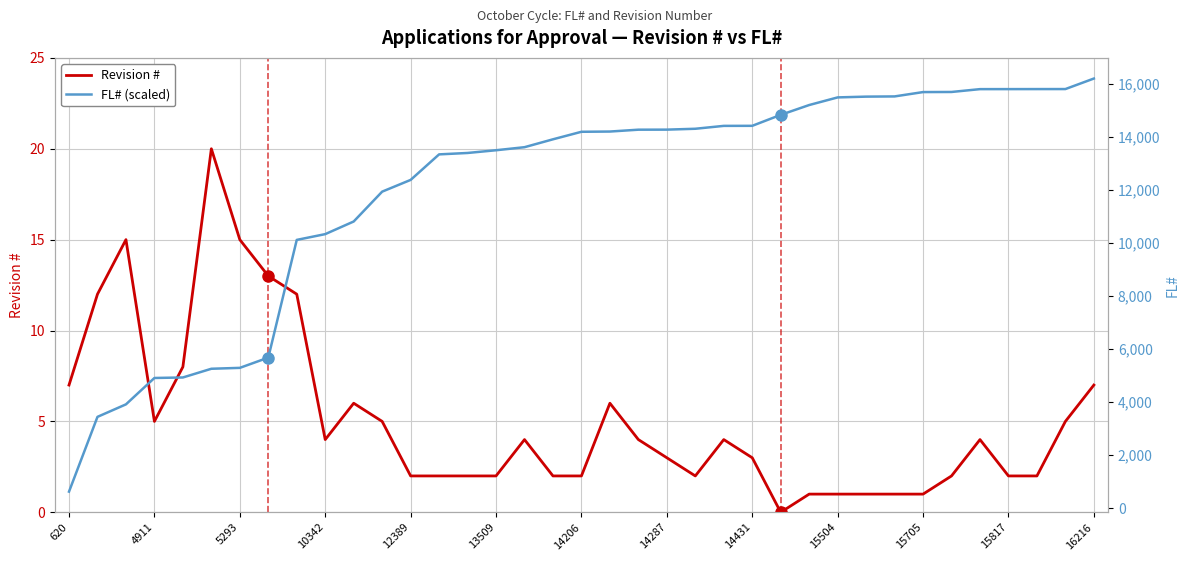

In Revision #, how many points are higher than both neighbors (excluding endpoints)?

7